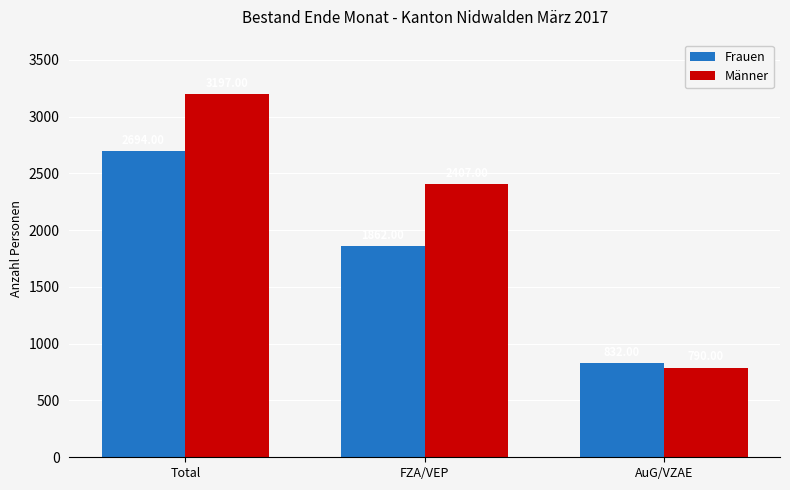

Reading right to left, what are all the values shown in this chart?

Frauen: 832	1862	2694
Männer: 790	2407	3197